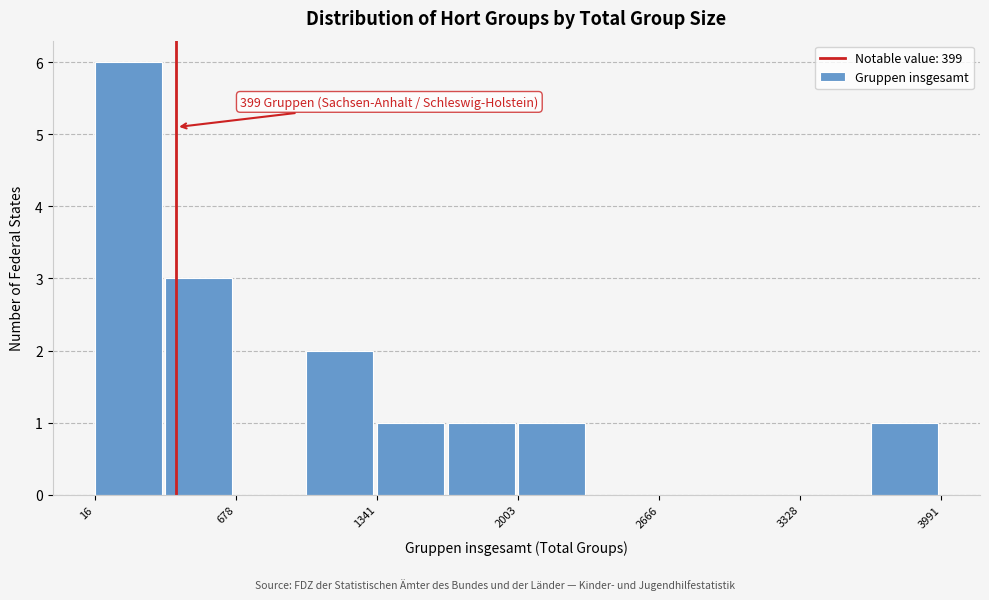

Around what value on the x-axis is the tallest bar? Give the approximate position of its centre, as read against the axis.

200